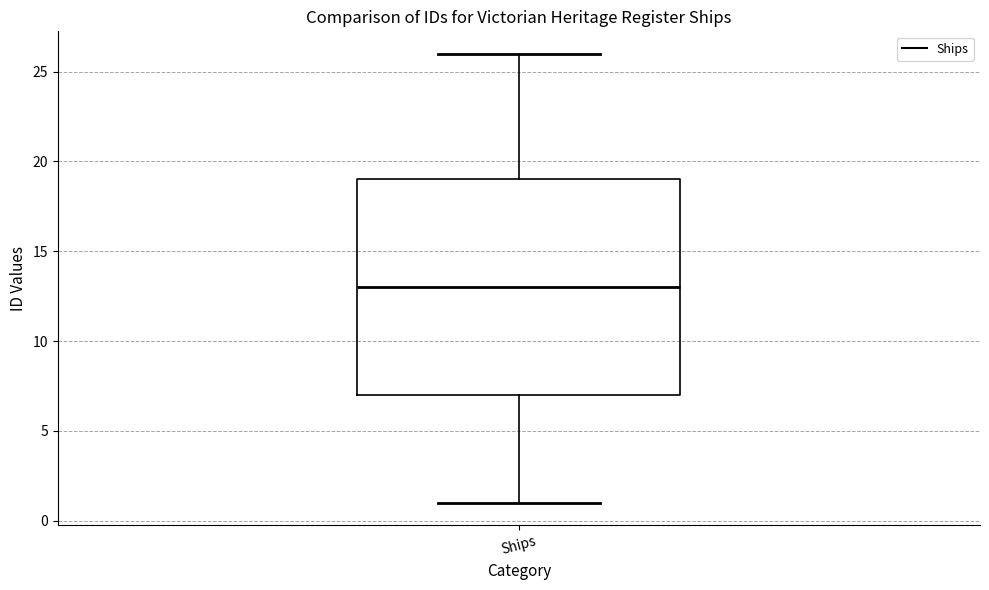

Transcribe this box plot: give where the median line is, the range the box spans, and where the two whiskers end, as read against the y-axis. The values are not printed on the chart, so give them approximately, as read against the axis.

median 13, box 7 to 19, whiskers 1 to 26